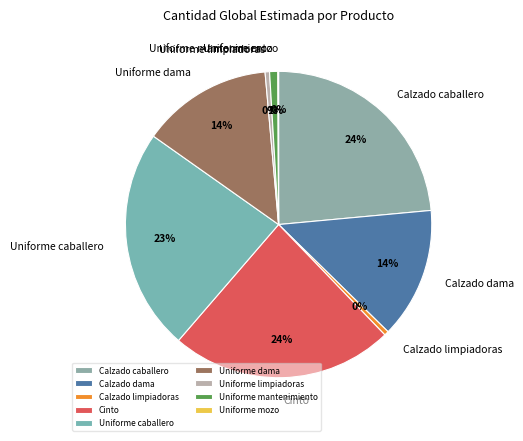

Approximately how many times larger is the value at Calzado caballero compared to Uniforme caballero?

1.0